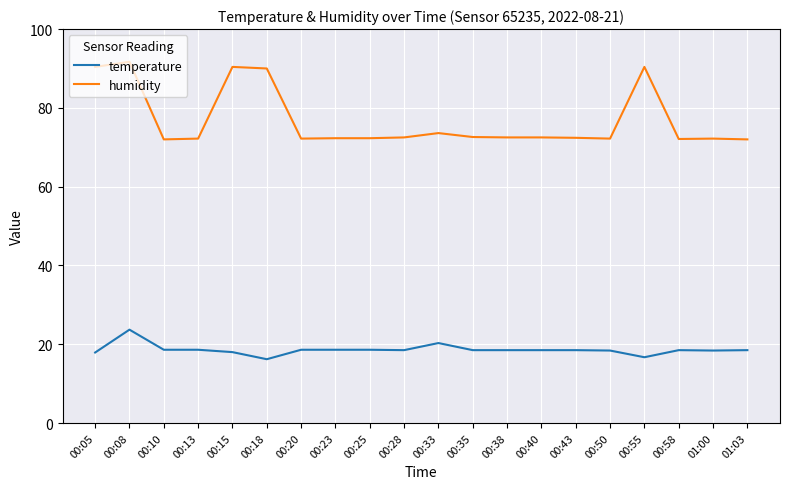

At which label is humidity closest to 81?

00:33